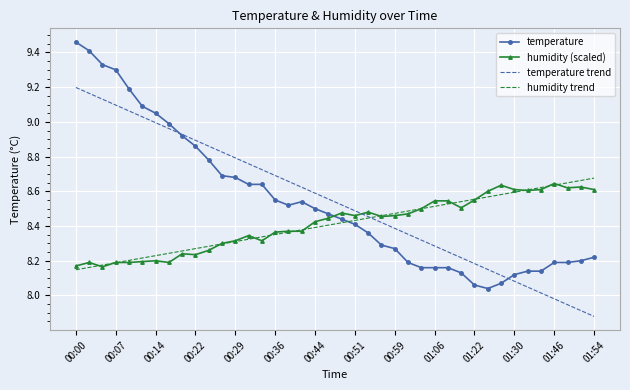

Count the humidity trend values in the range 8 to 9.

40